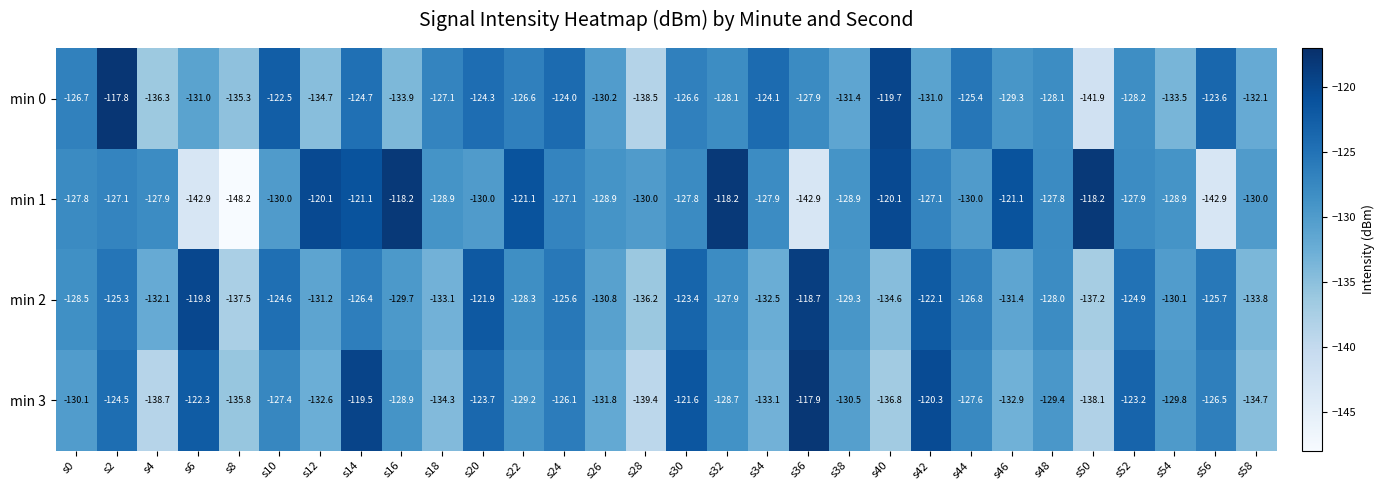

What is the total value across all series at s16?

-510.7